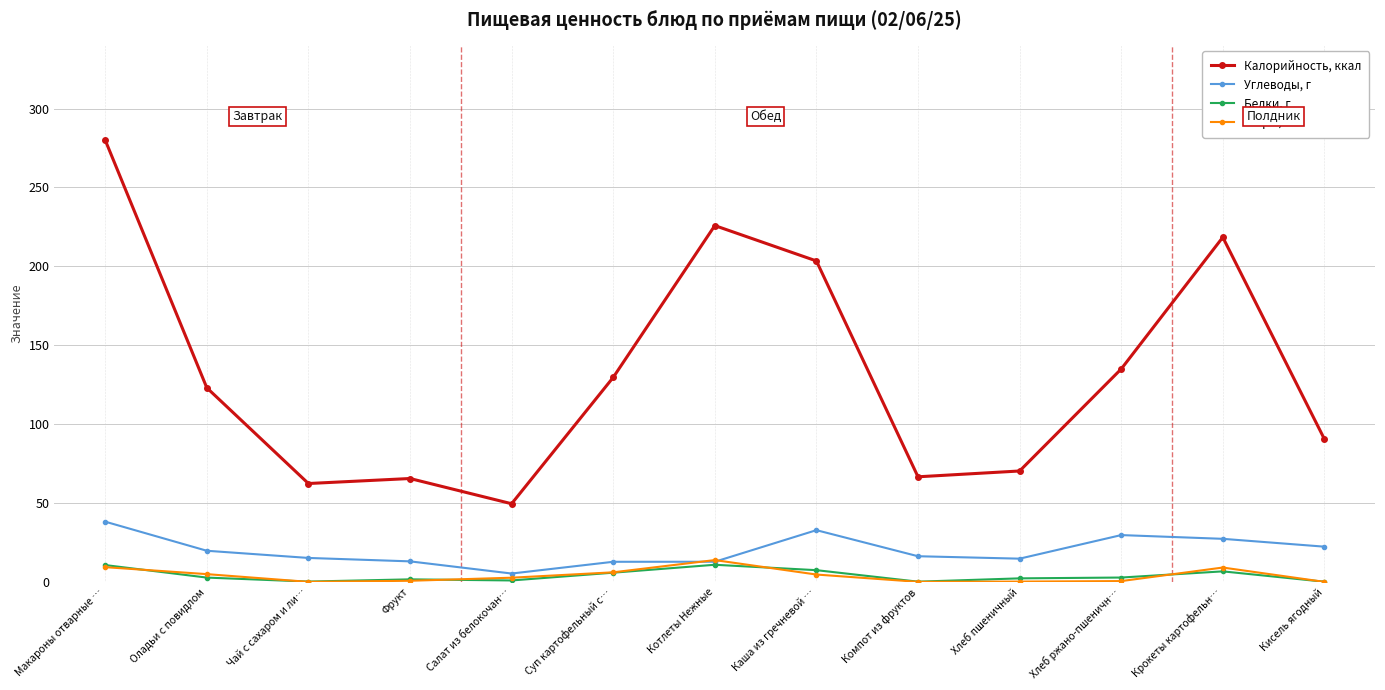

Rank the series by their maximum value, from highest to lowest.

Калорийность, ккал, Углеводы, г, Жиры, г, Белки, г